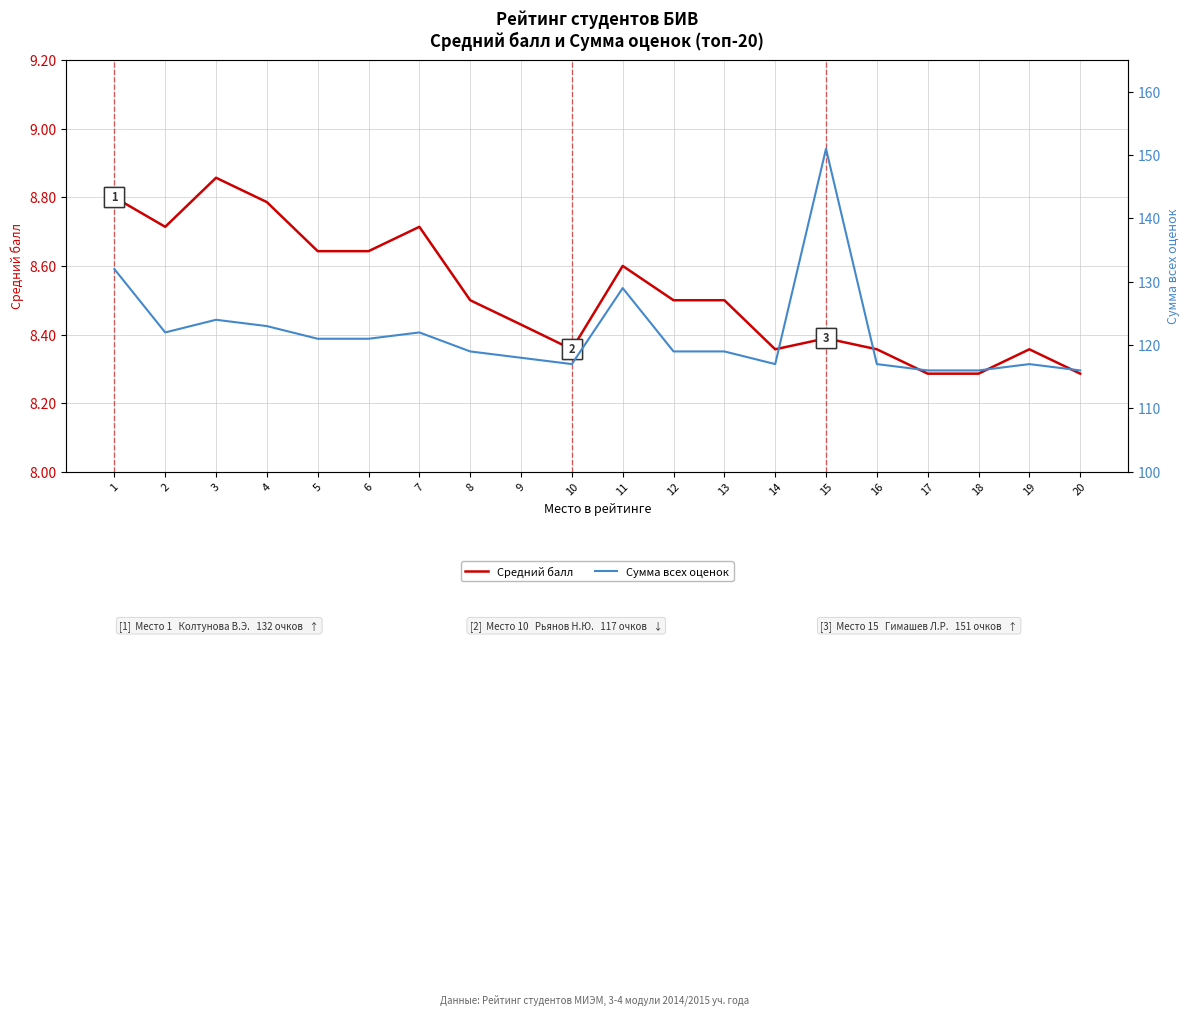

How many series are shown in this chart?

2